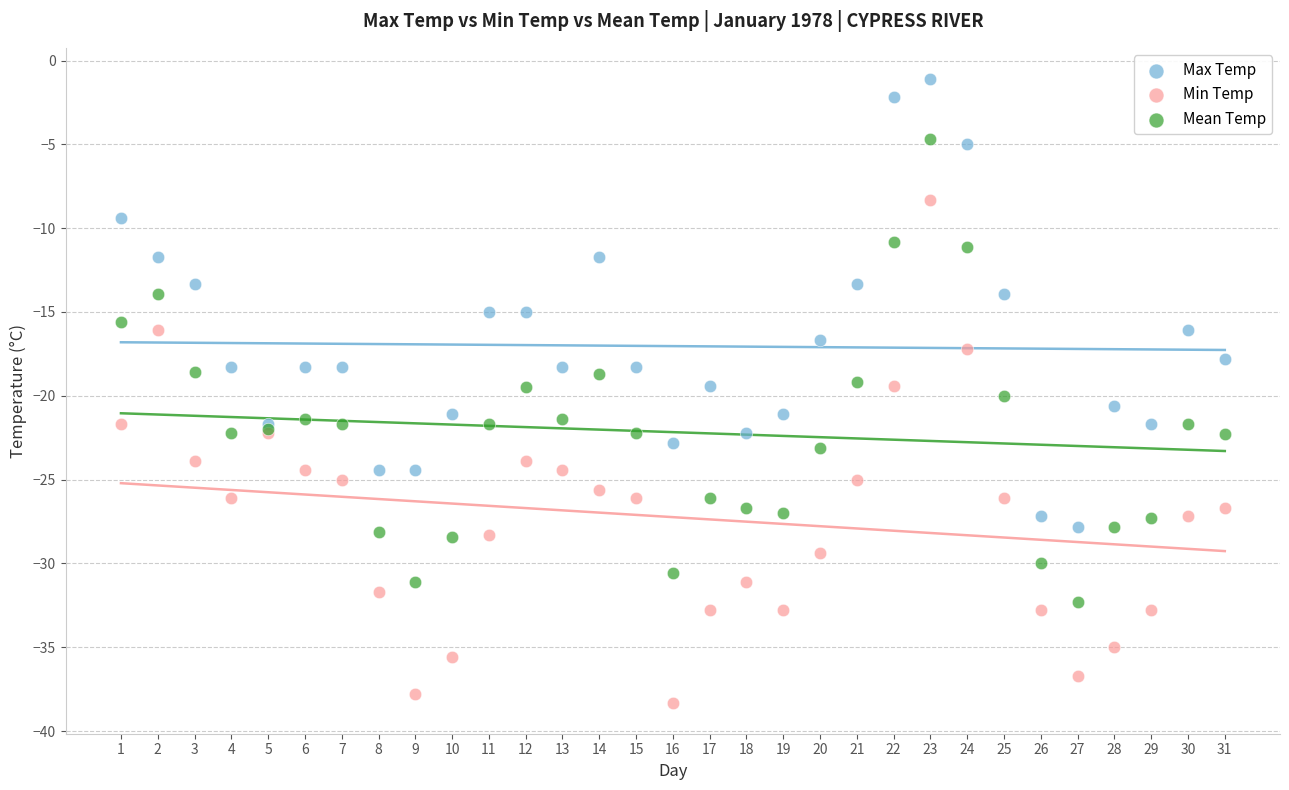

What are all the series names shown in the legend?

Max Temp, Min Temp, Mean Temp